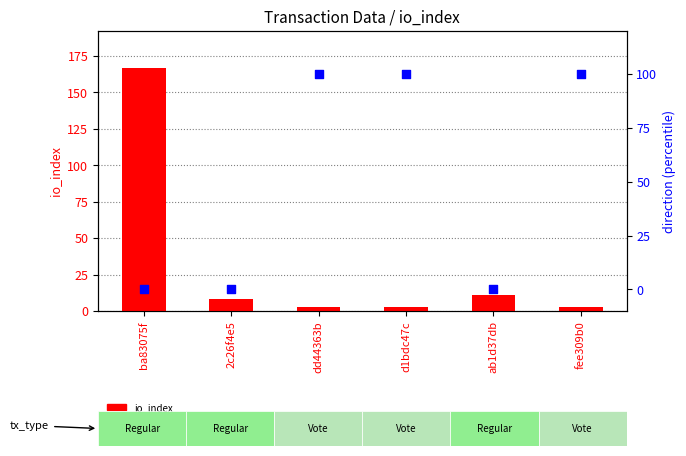

Which series contains the lowest Y value?

direction (percentile)